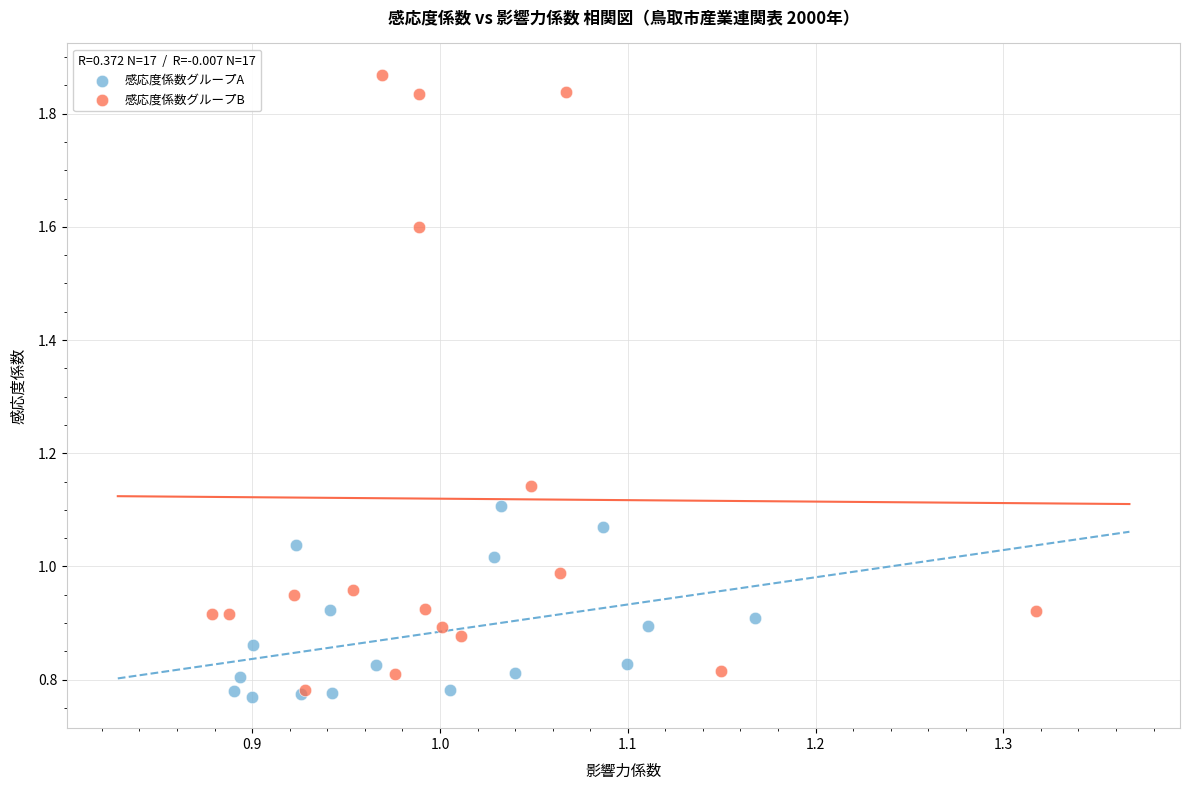

Which series has the largest Y range (max minus min)?

感応度係数グループB